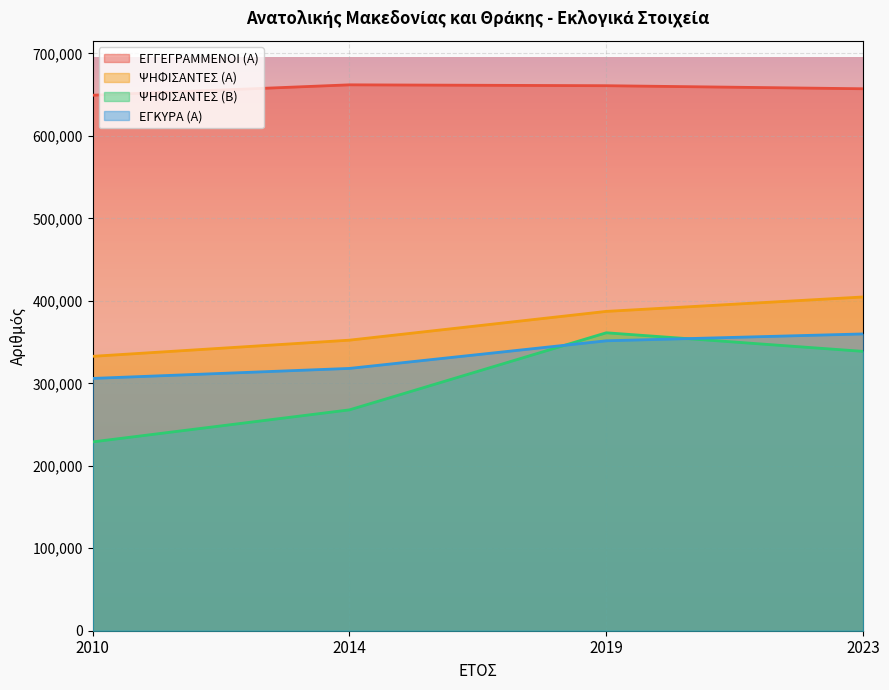

Reading right to left, extract all data points from this chart.

ΕΓΓΕΓΡΑΜΜΕΝΟΙ (Α): 2023=657133	2019=660839	2014=661909	2010=649294
ΨΗΦΙΣΑΝΤΕΣ (Α): 2023=404691	2019=387200	2014=352312	2010=332712
ΨΗΦΙΣΑΝΤΕΣ (Β): 2023=338718	2019=361273	2014=267802	2010=228945
ΕΓΚΥΡΑ (Α): 2023=359873	2019=351546	2014=318059	2010=305926